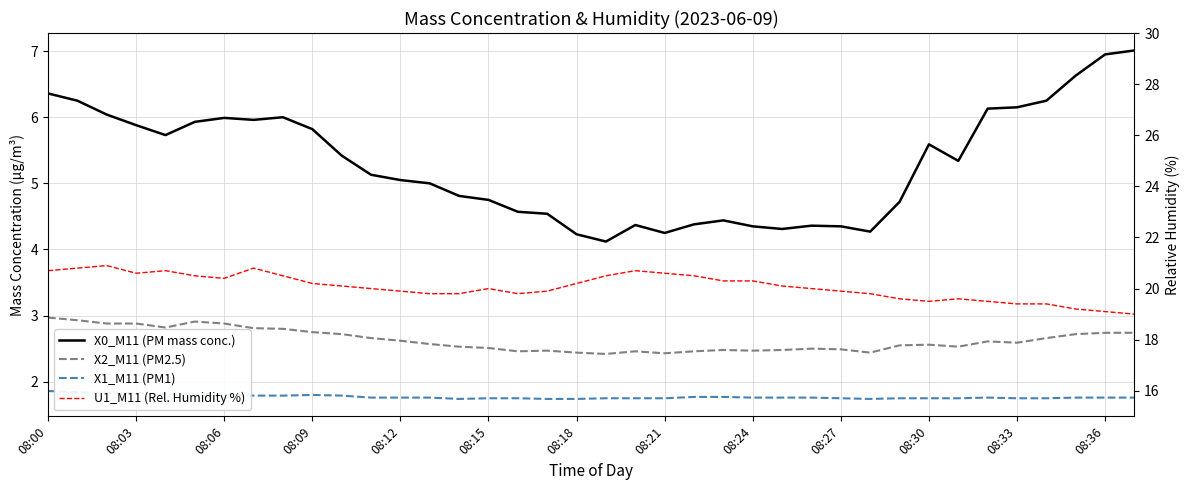

True or false: U1_M11 (Rel. Humidity %) and X1_M11 (PM1) intersect in this chart.

False